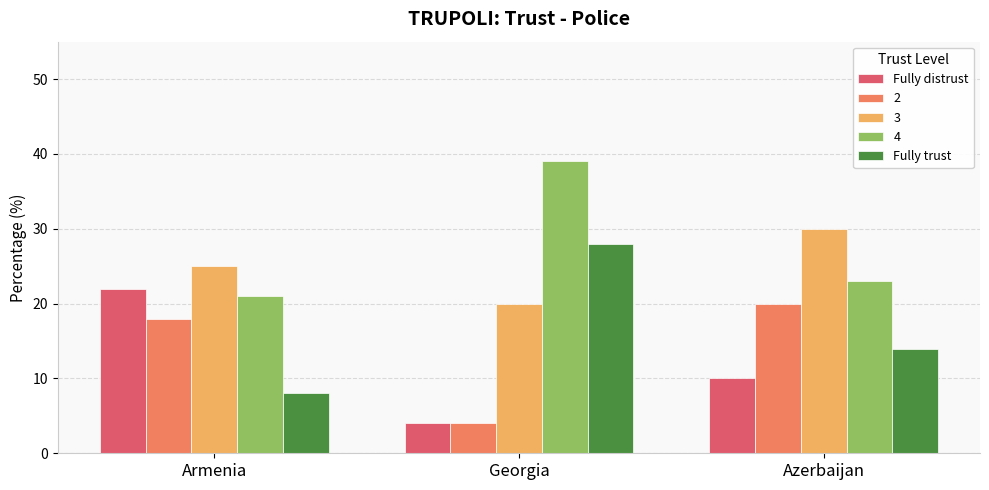

What is the spread (max minus min) of values at Azerbaijan?

20